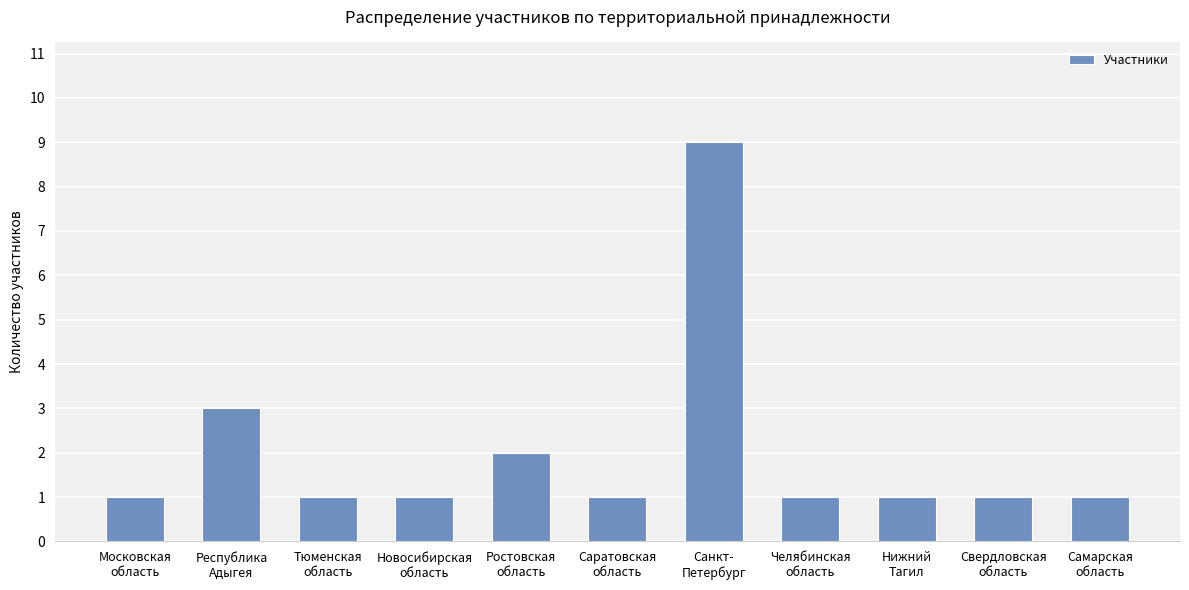

Is it true that the value at Саратовская
область is 1?

True